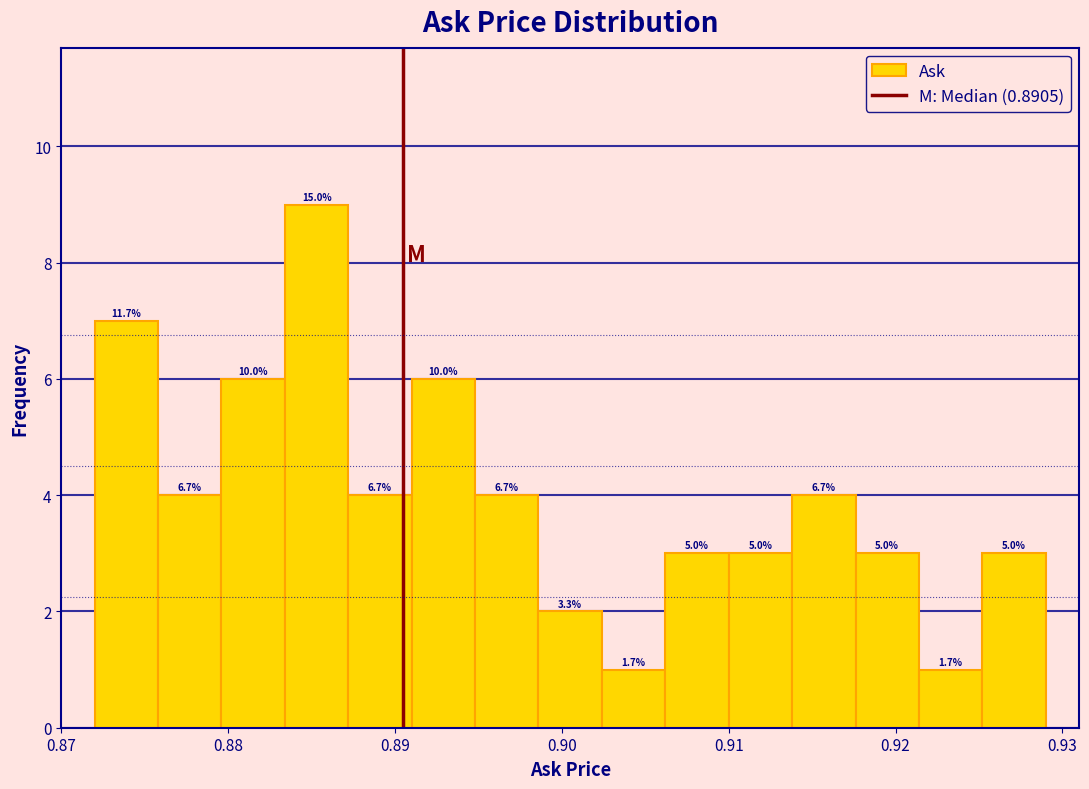

Read against the x-axis, roughly where is the centre of the tallest bar?

0.885